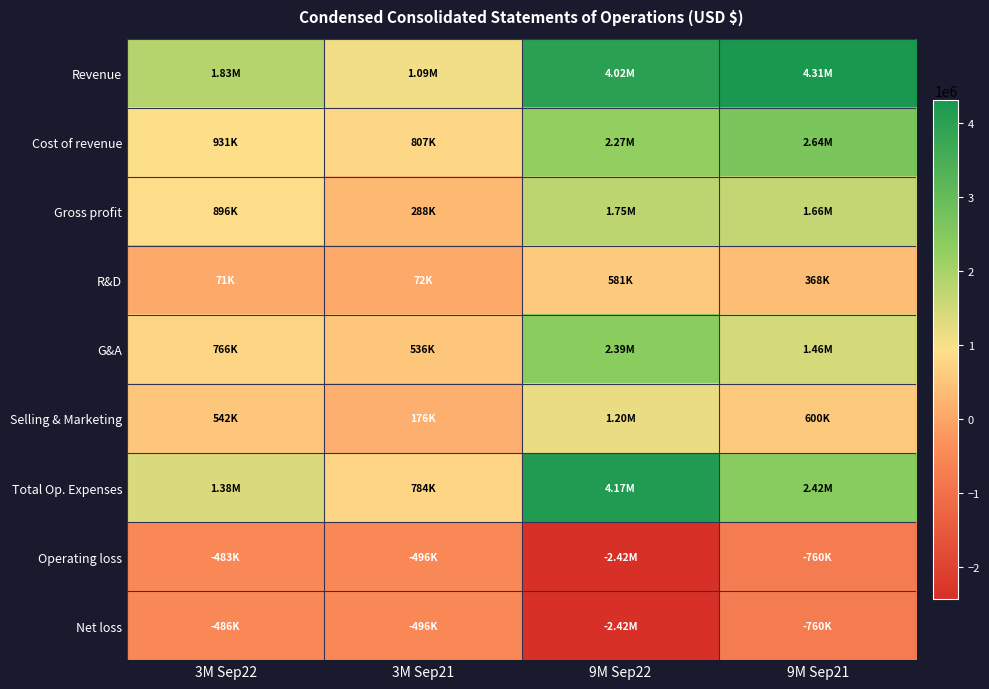

How many categories are shown in the chart?

4